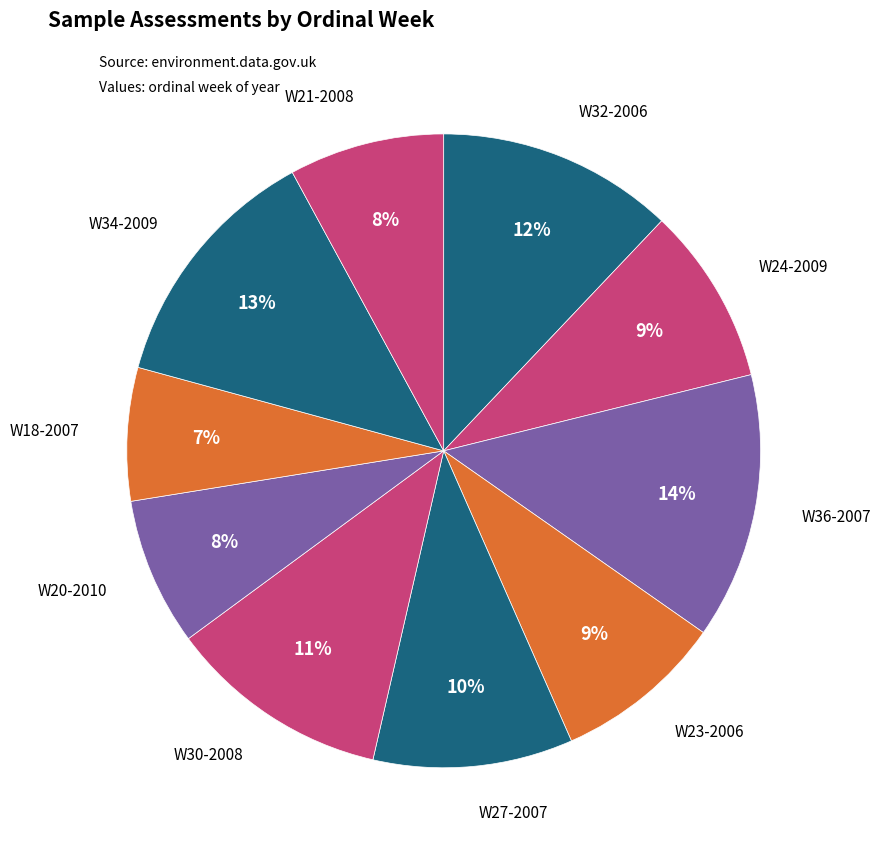

Which slice is the smallest?

W18-2007